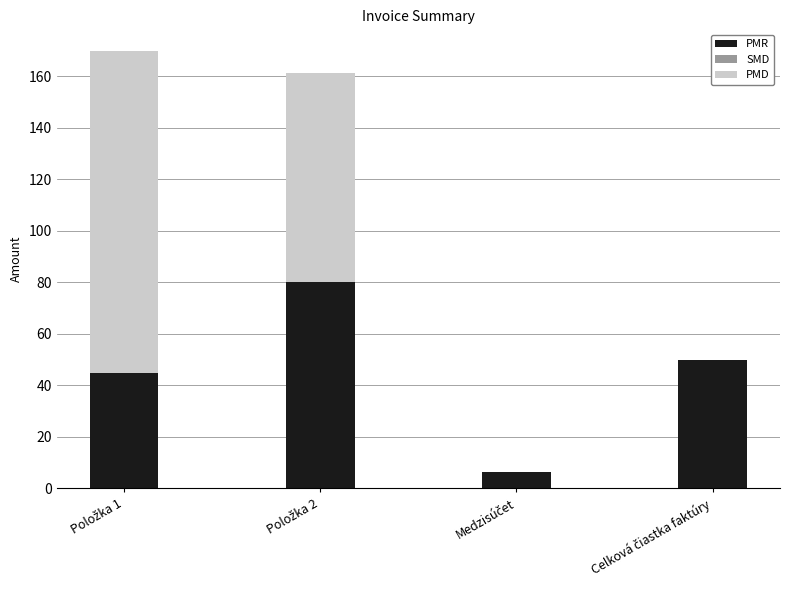

What is the maximum value for PMR?

80.0